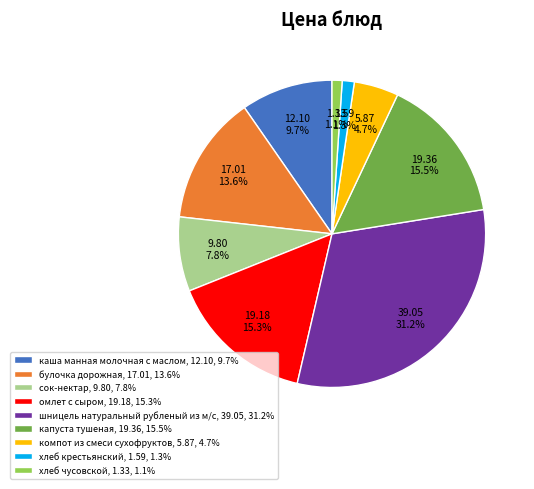

Does капуста тушеная represent more than half of the total?

No